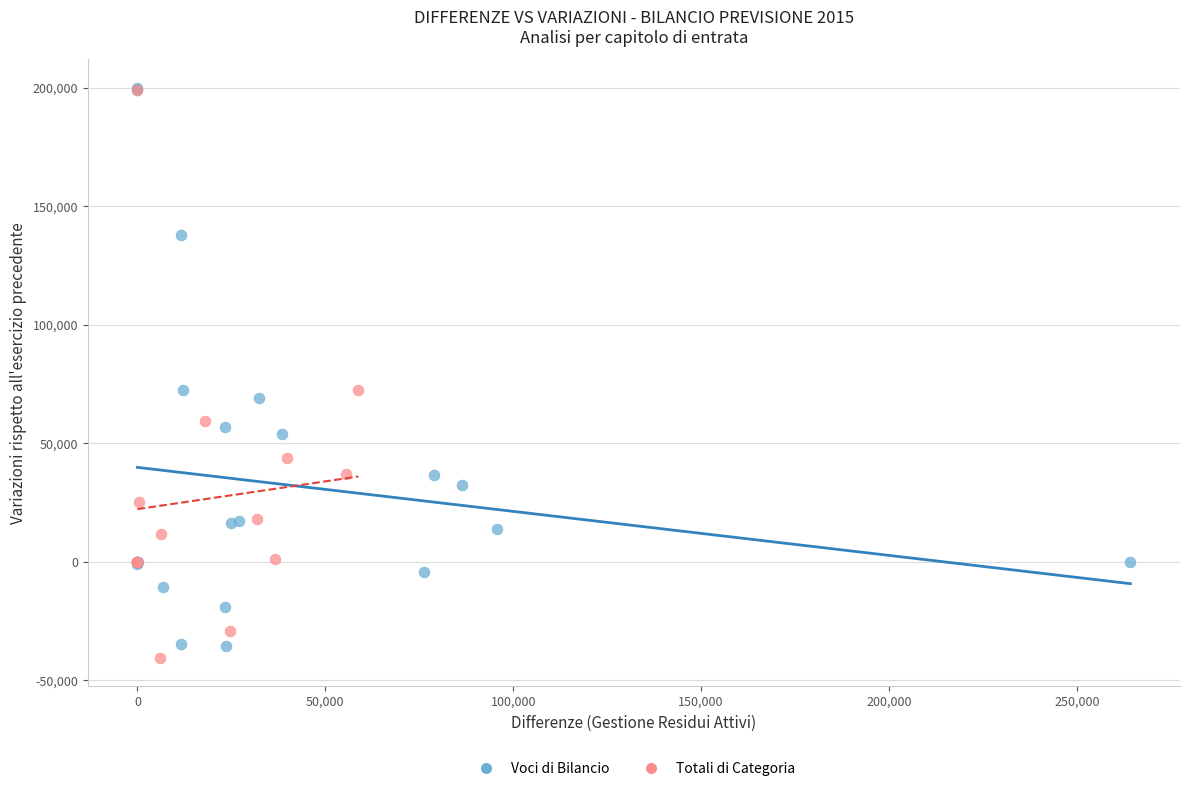

Which series has the widest spread of Y values?

Totali di Categoria